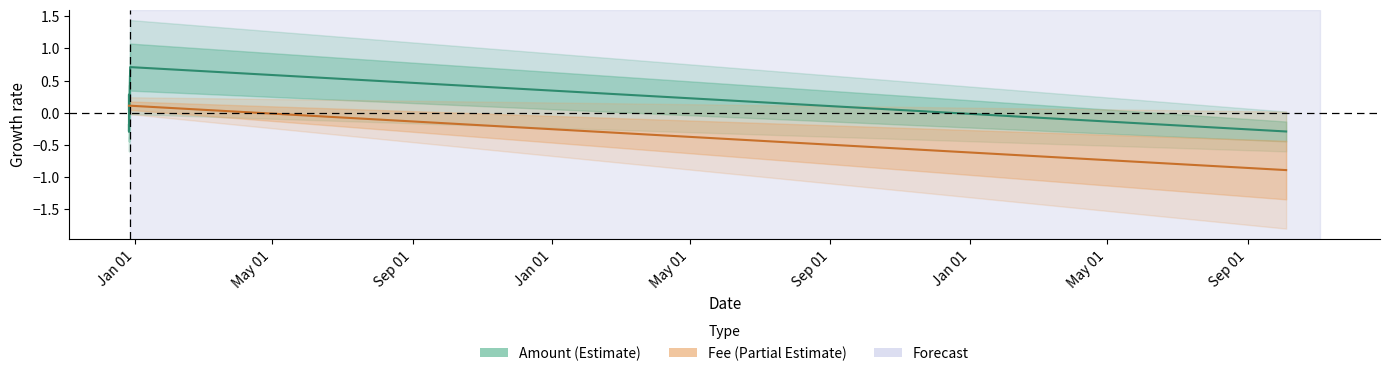

What is the value of the Fee point at the 8th from the left?

0.1